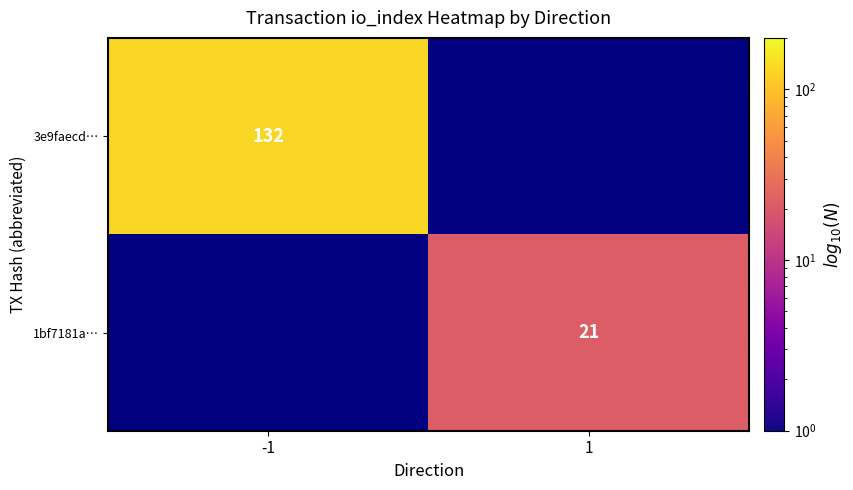

What is the maximum value shown in the chart?

132.0